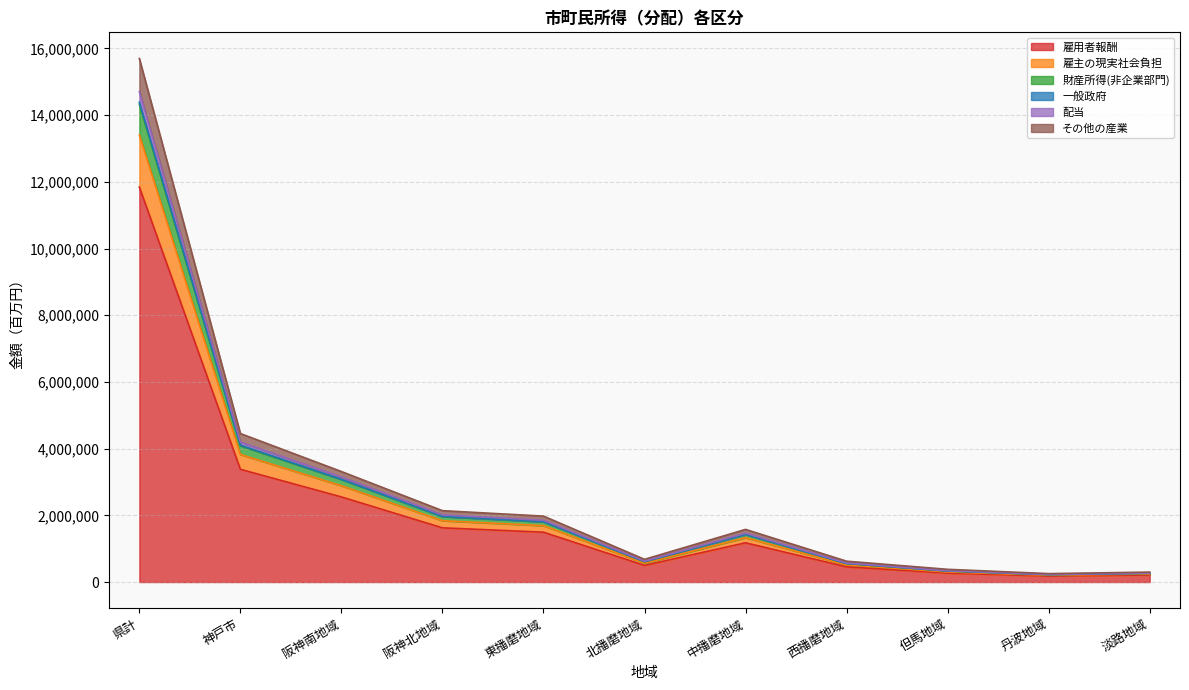

What are all the series names shown in the legend?

雇用者報酬, 雇主の現実社会負担, 財産所得(非企業部門), 一般政府, 配当, その他の産業